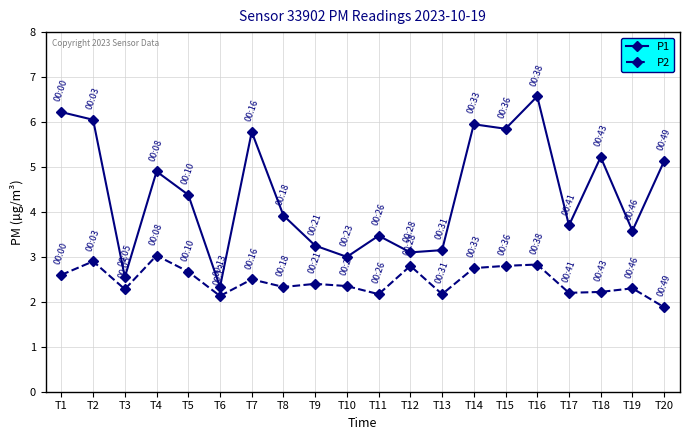

What are all the series names shown in the legend?

P1, P2